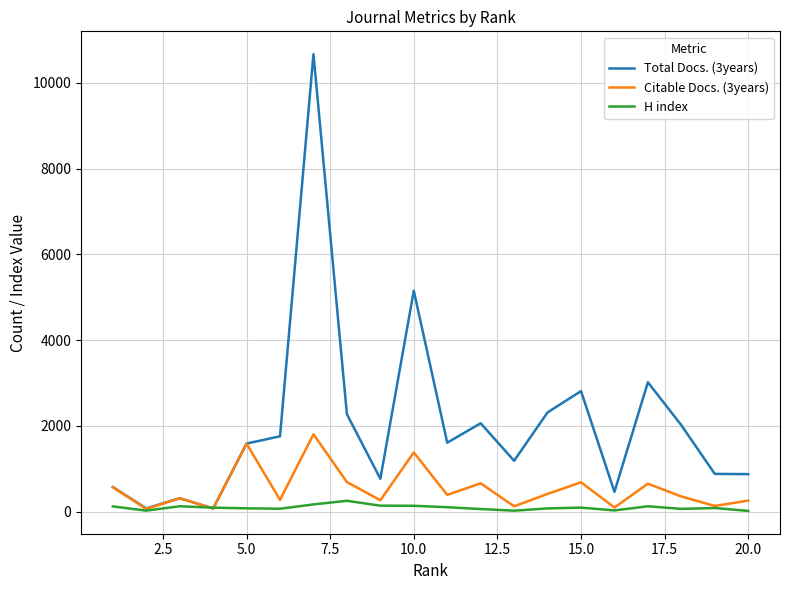

Rank the series by their maximum value, from highest to lowest.

Total Docs. (3years), Citable Docs. (3years), H index